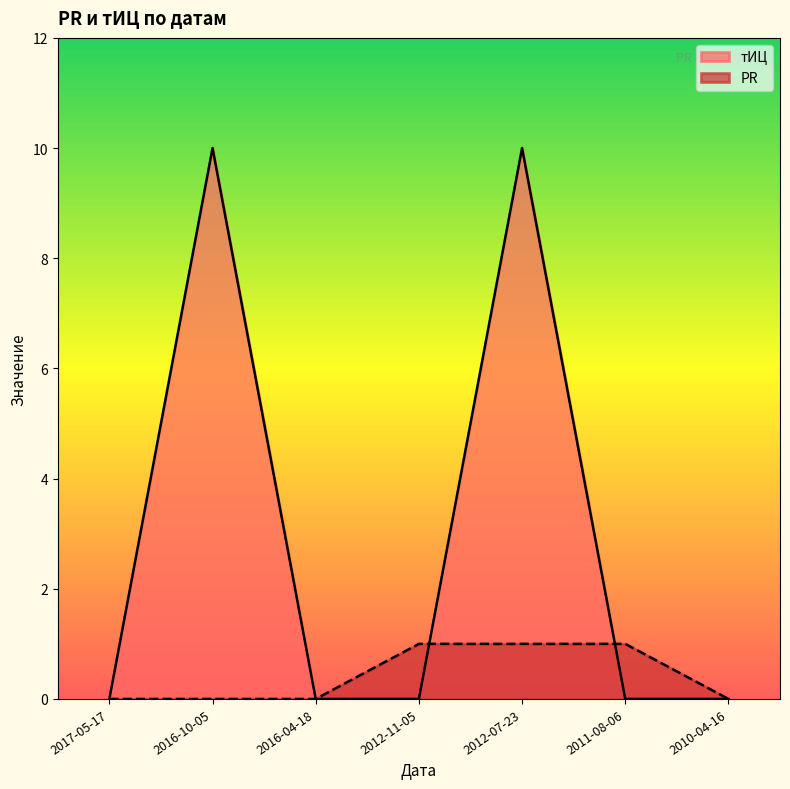

Rank the categories by тИЦ value from highest to lowest.

2016-10-05, 2012-07-23, 2017-05-17, 2016-04-18, 2012-11-05, 2011-08-06, 2010-04-16